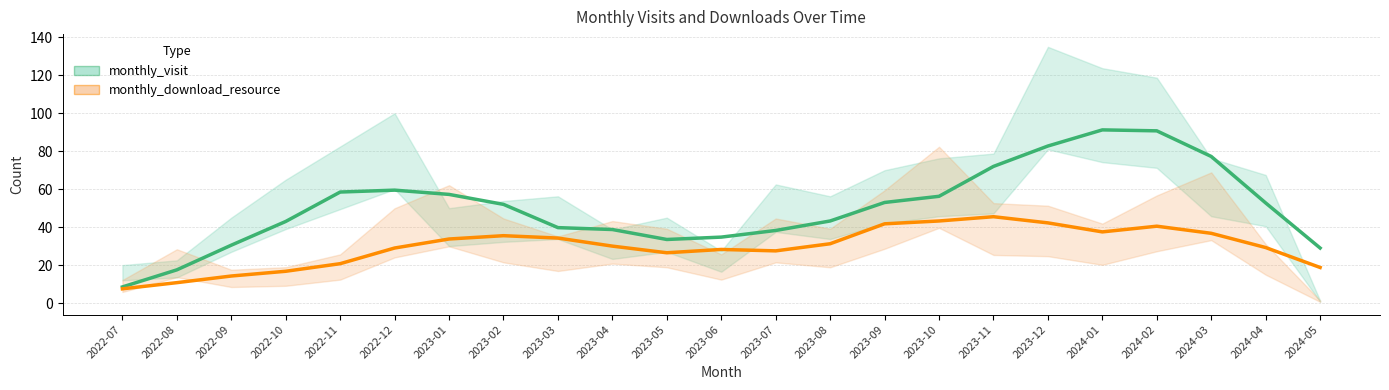

True or false: monthly_visit and monthly_download_resource cross at least once.

False